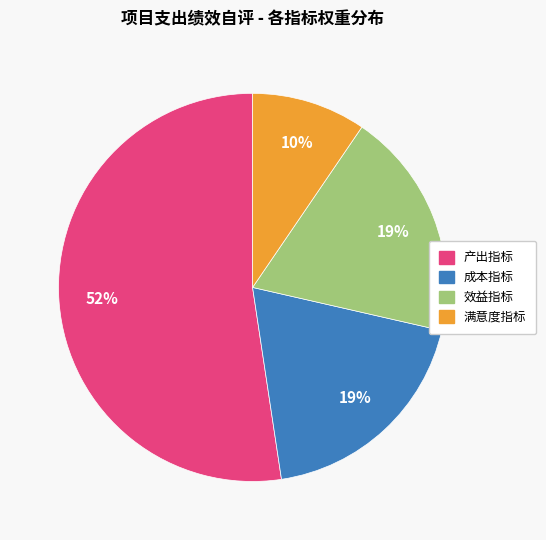

To the nearest percent, what is the average slice percentage?

25%